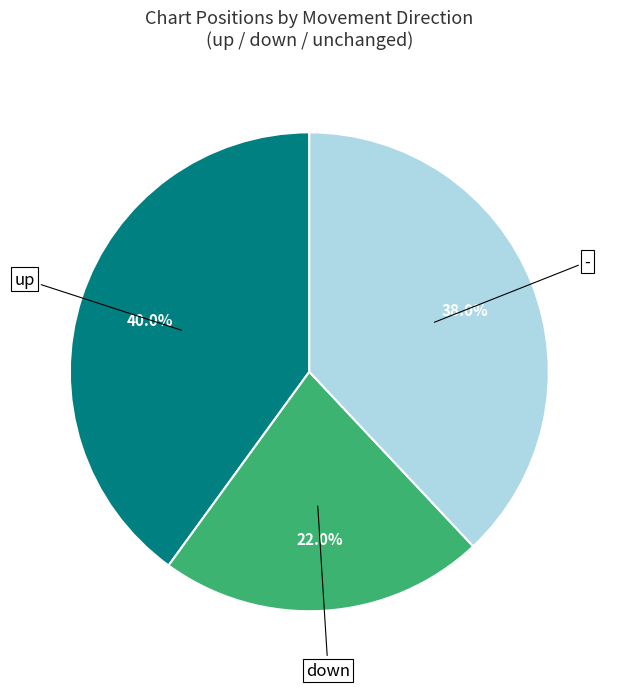

Count the number of slices in the pie.

3